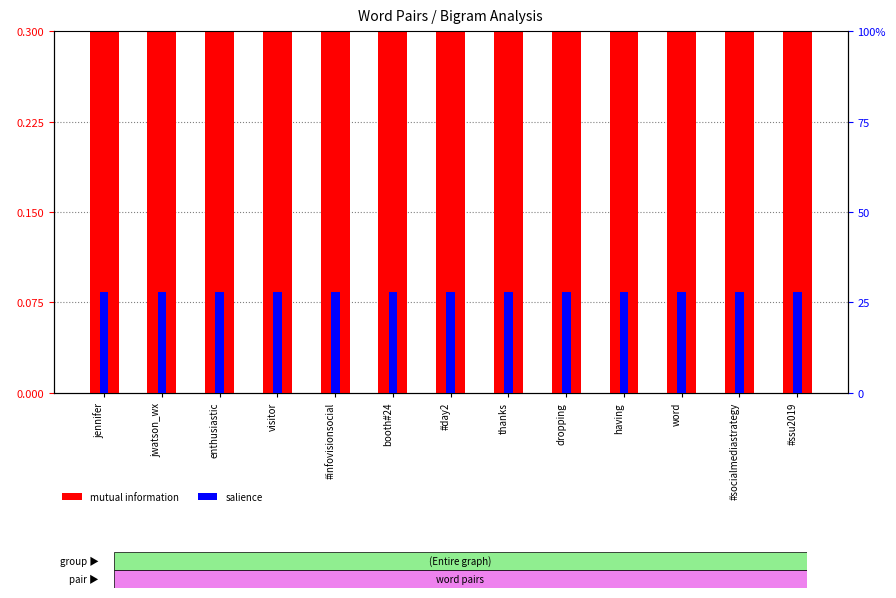

Rank the series by their average value, from lowest to highest.

salience, mutual information